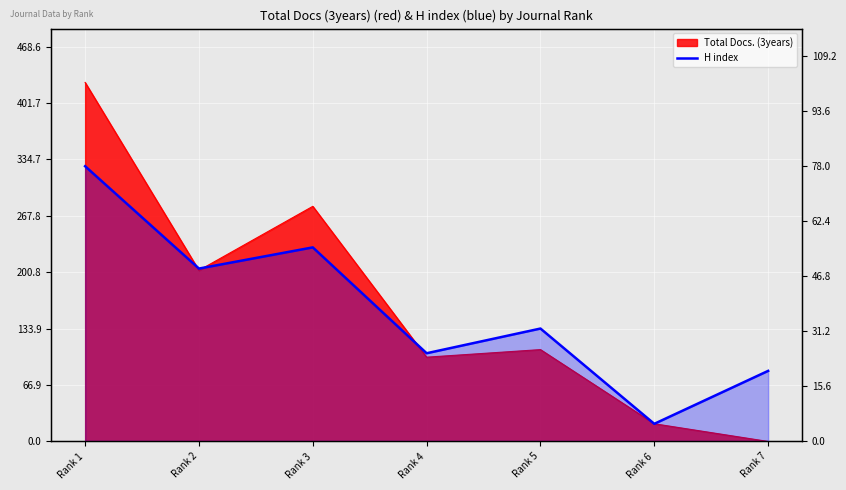

What is the value of the 6th point from the left?

5